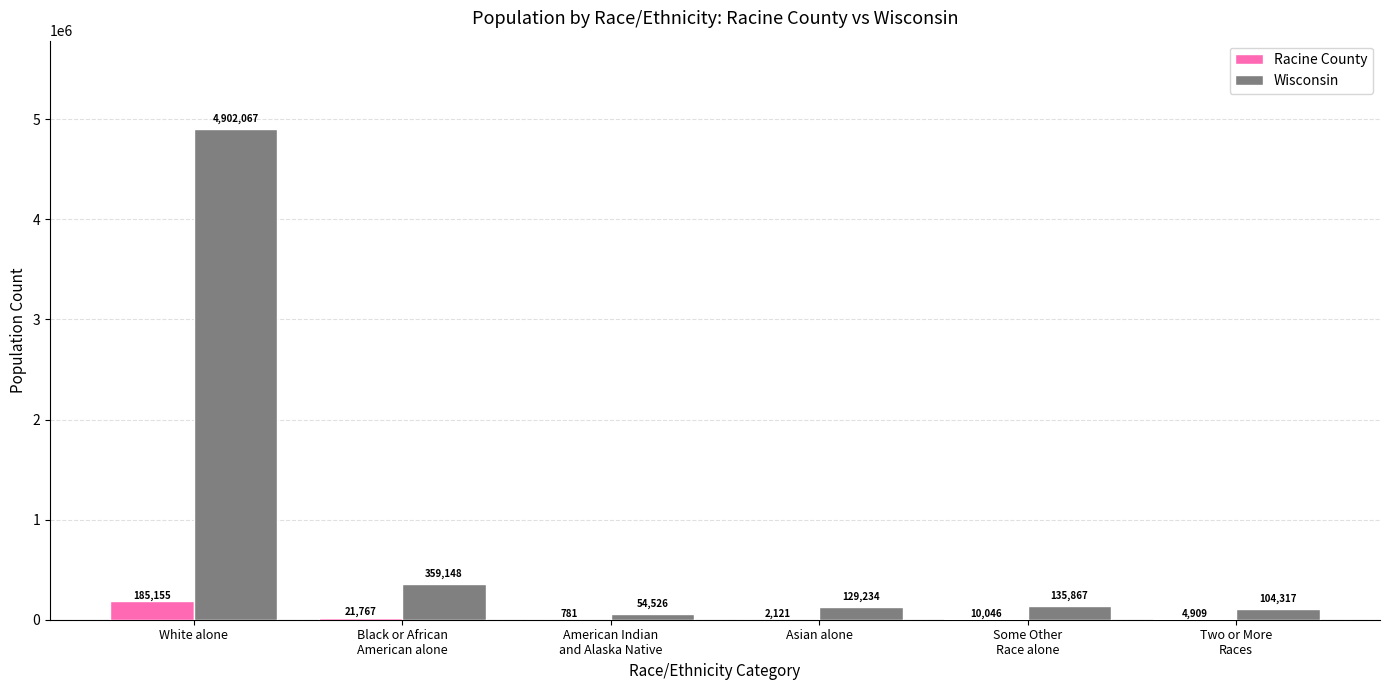

Are the bars horizontal?

No